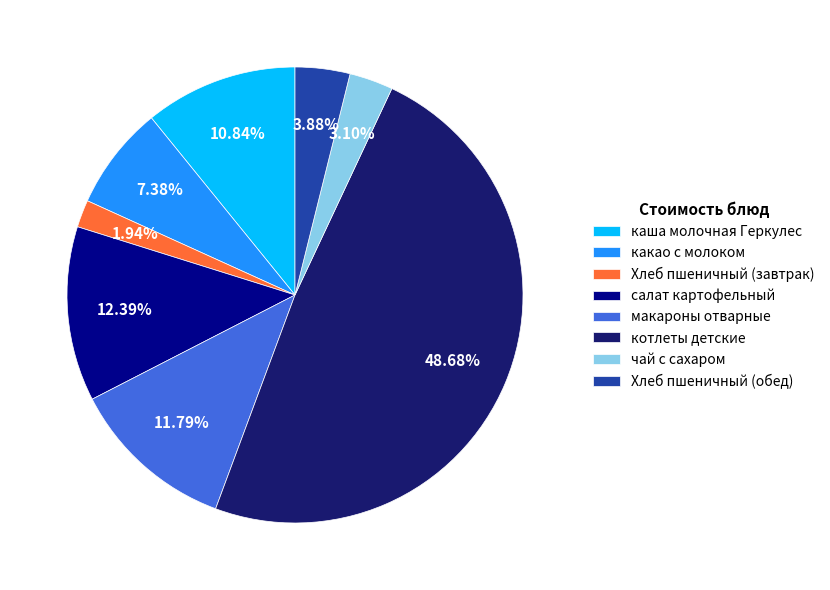

What is the largest slice in the pie chart?

котлеты детские